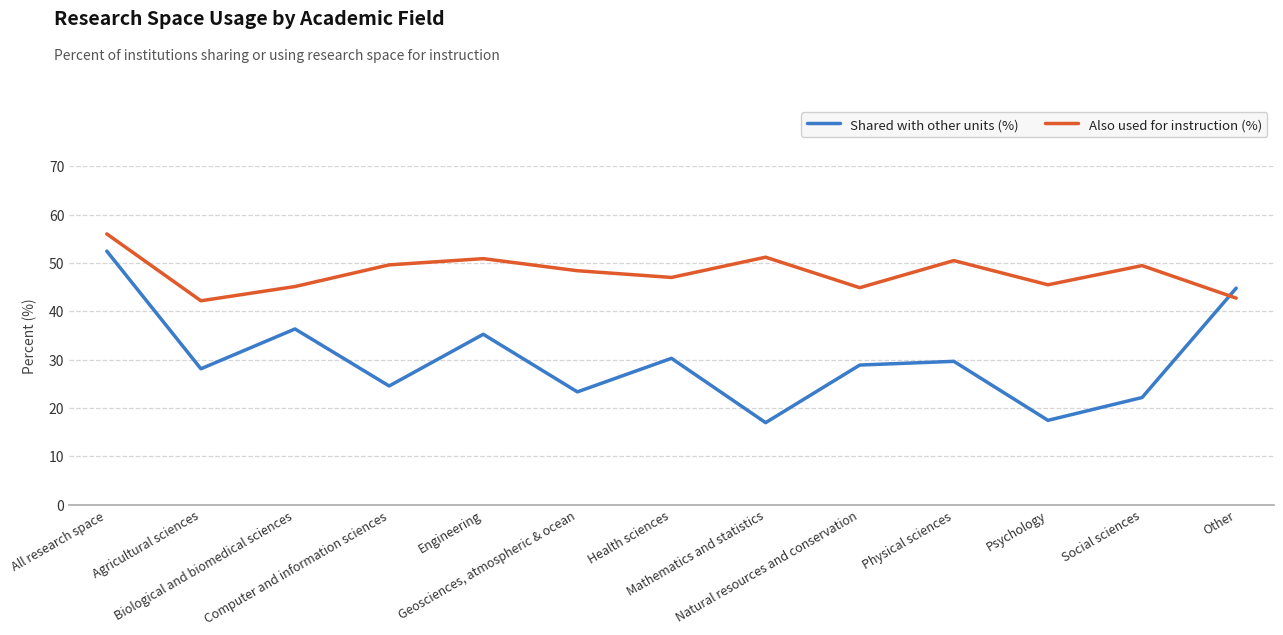

Read the Shared with other units (%) value at Biological and biomedical sciences.

36.4